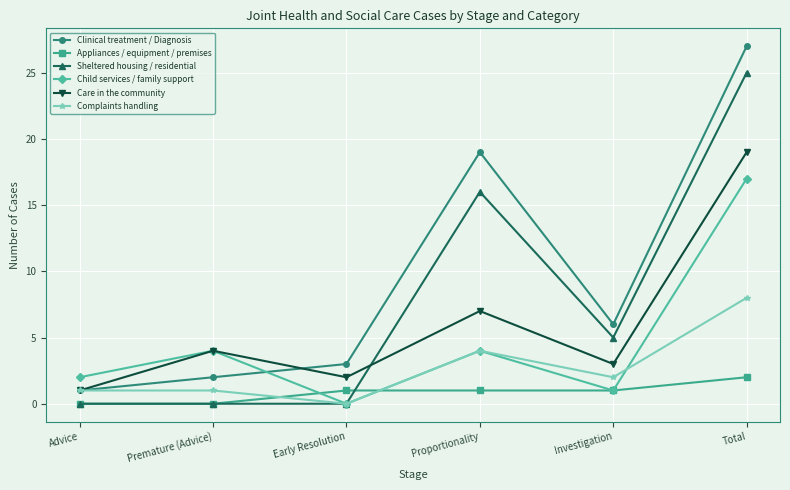

What is the average value of the Sheltered housing / residential series?

8